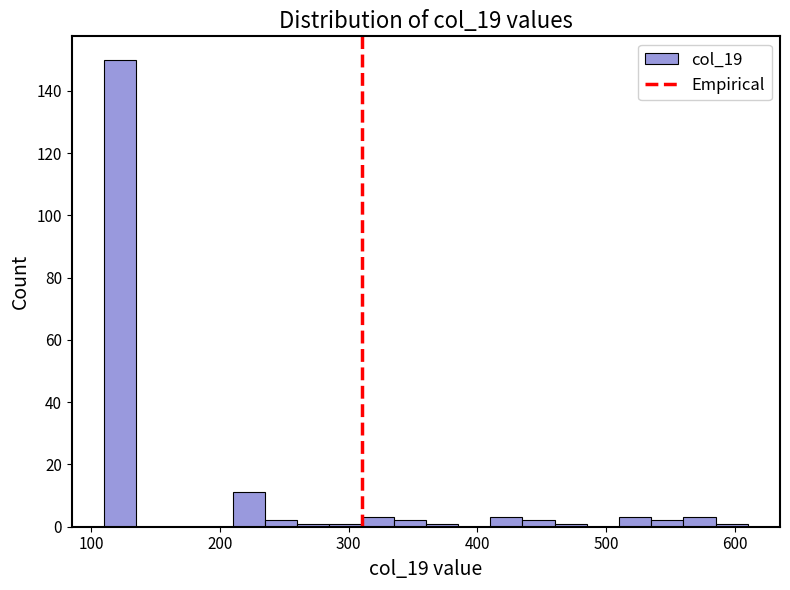

Read against the x-axis, roughly where is the centre of the tallest bar?

120